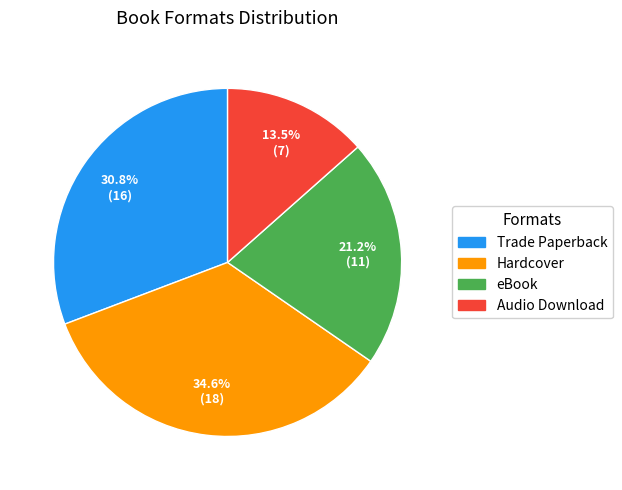

Which slice is the largest?

Hardcover